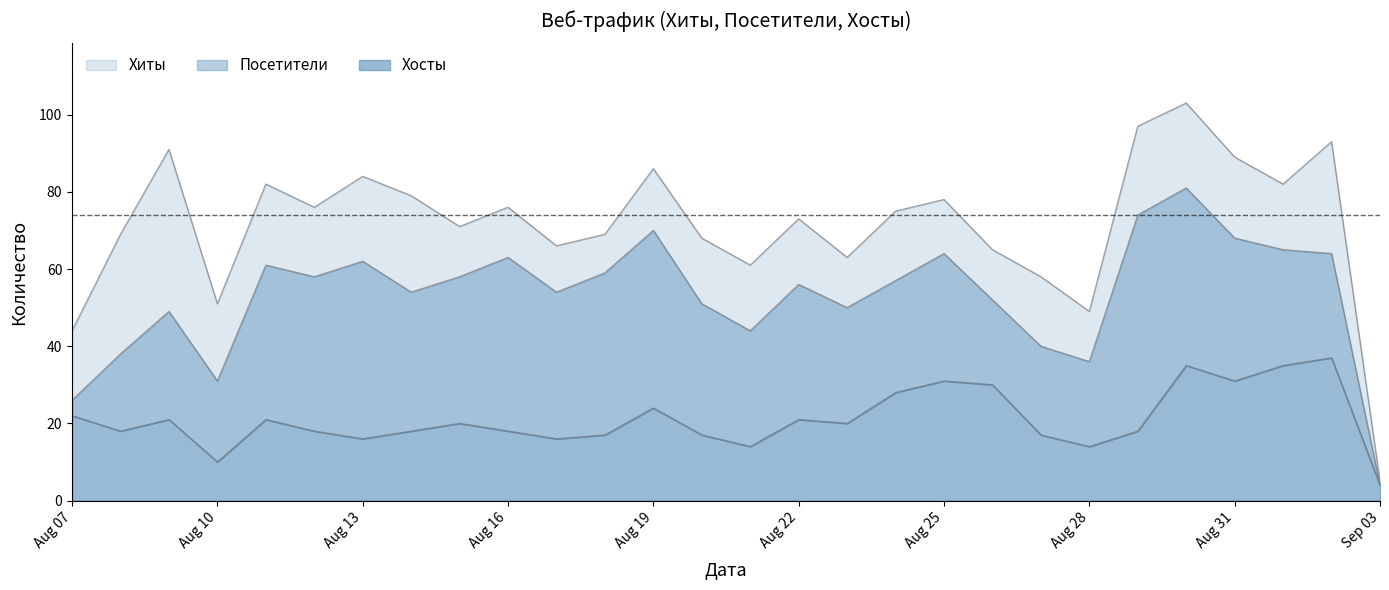

True or false: Хиты and Посетители intersect in this chart.

False